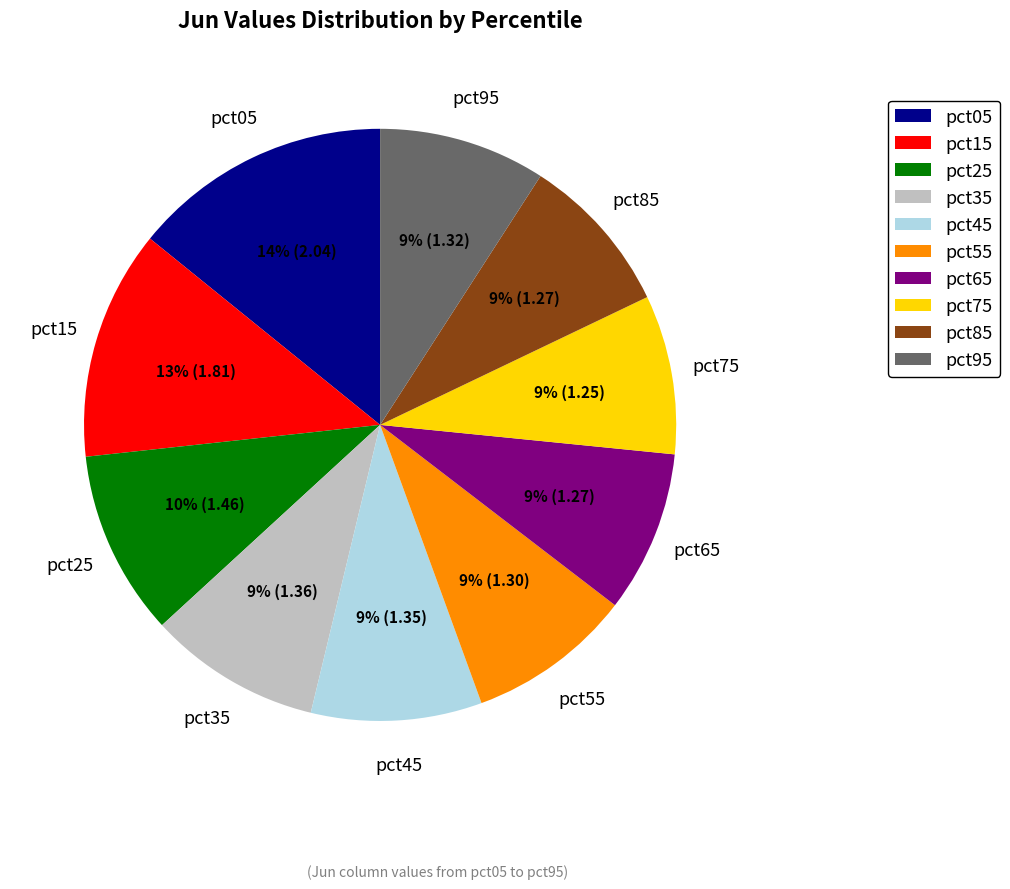

What percentage is the pct95 slice, to the nearest percent?

9%